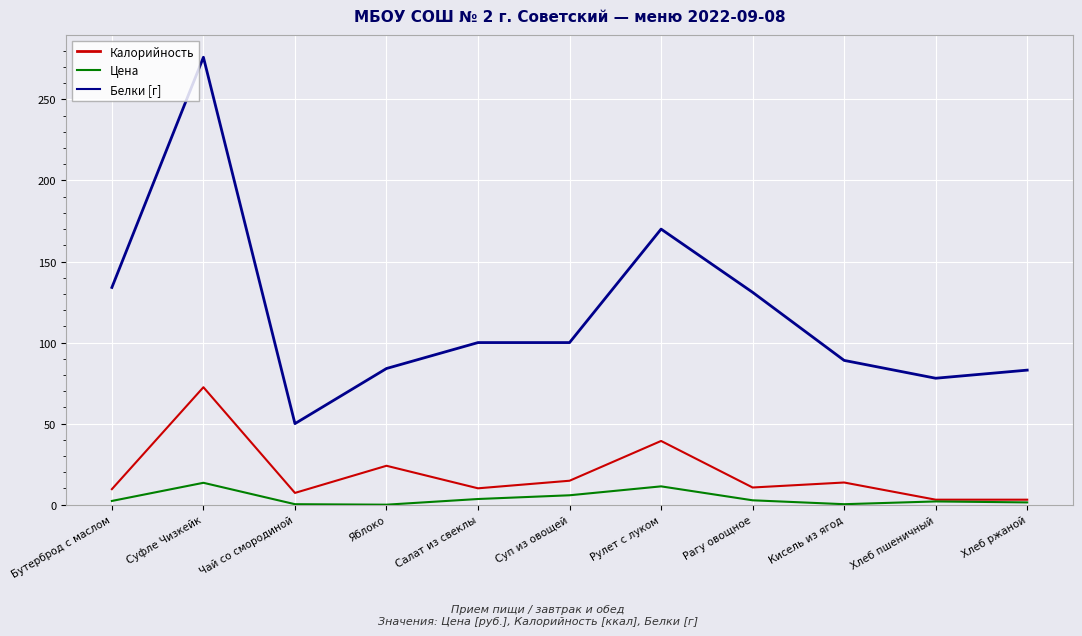

Which series has the largest range (max minus min)?

Калорийность